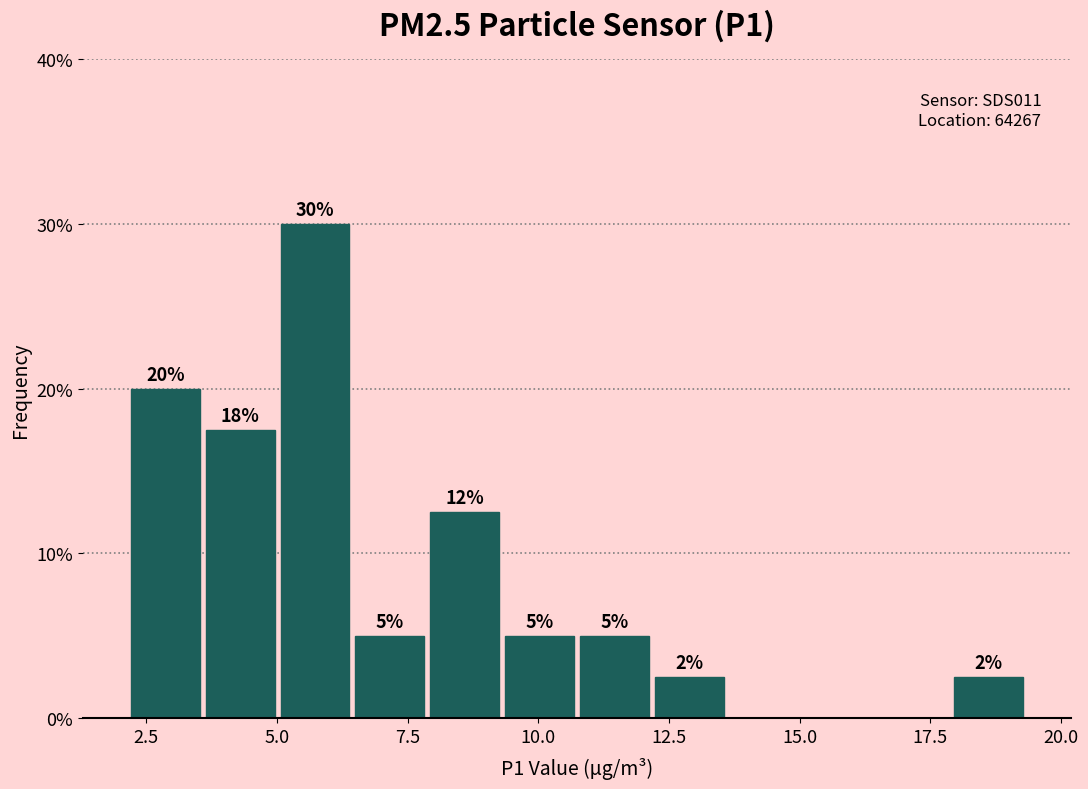

Around what value on the x-axis is the tallest bar? Give the approximate position of its centre, as read against the axis.

5.5